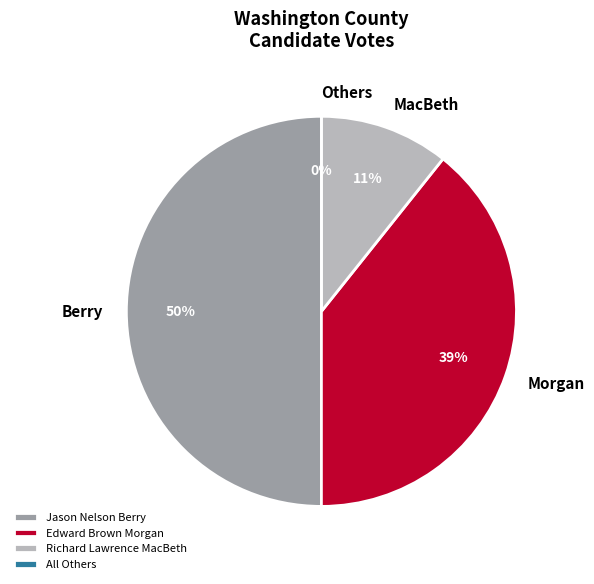

To the nearest percent, what percentage of the pie is Jason Nelson Berry?

50%